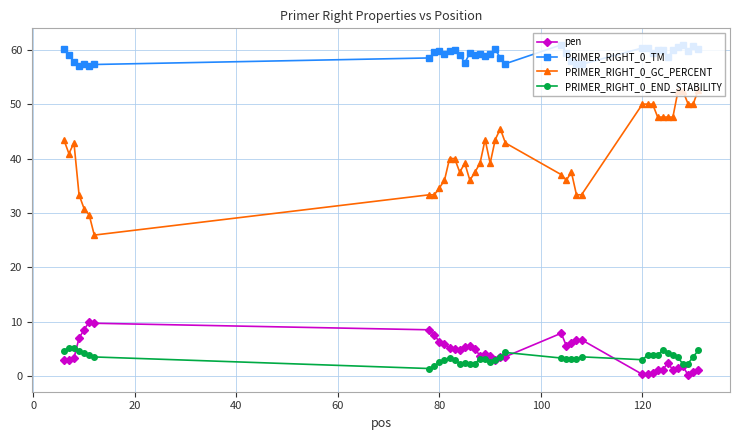

At how many categories does at least one series exceed 56?

40